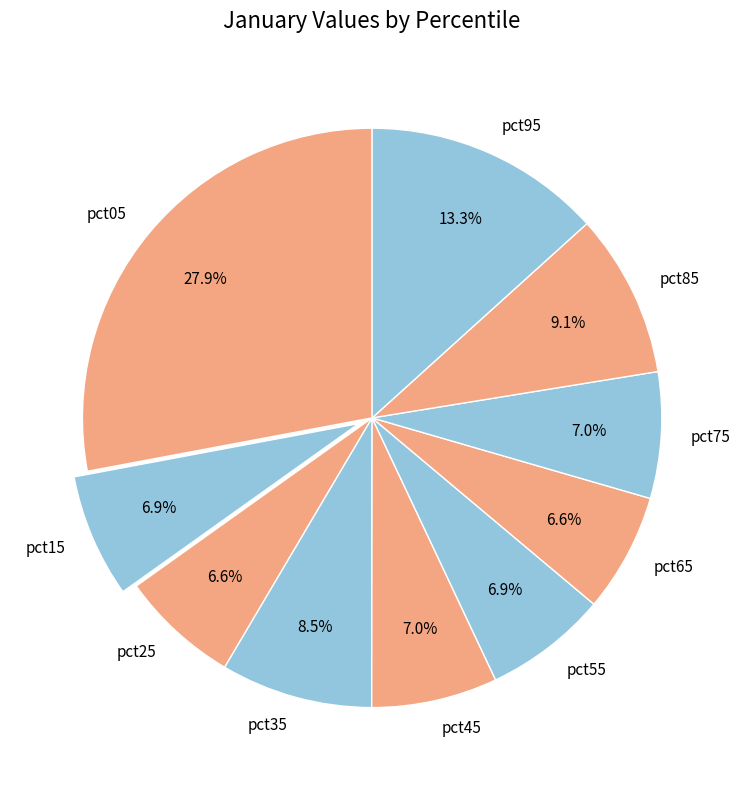

What percentage is the pct65 slice, to the nearest percent?

7%